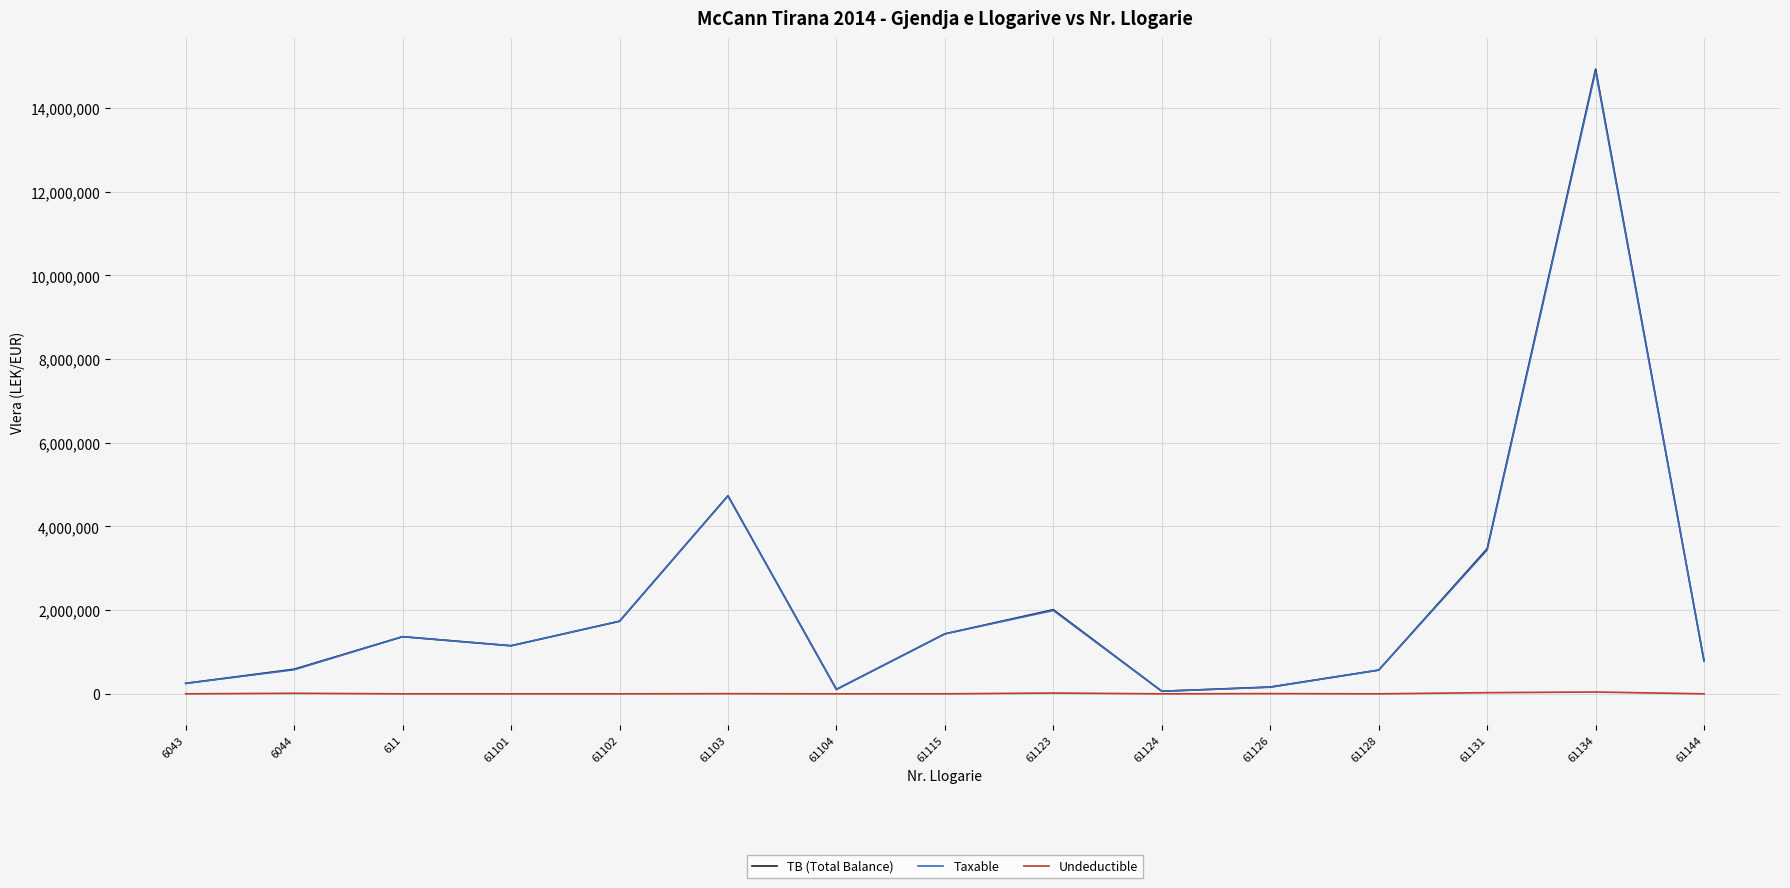

Is the value of Undeductible at 61104 greater than the value of TB (Total Balance) at 61101?

No